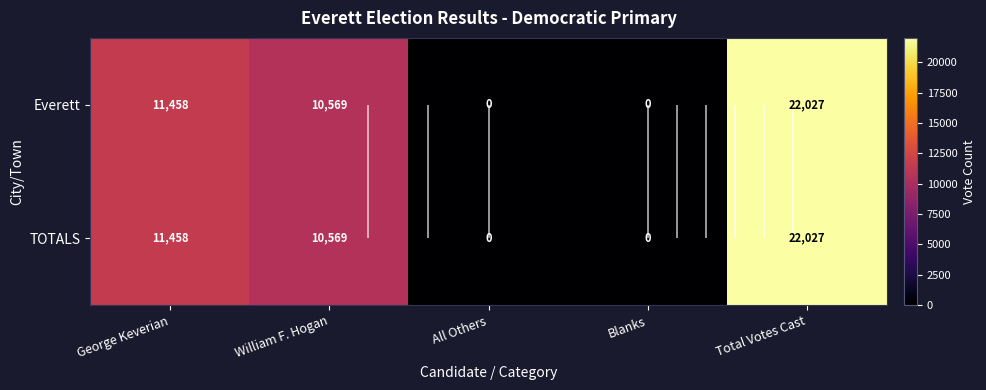

Between Total Votes Cast and All Others, which is larger?

Total Votes Cast